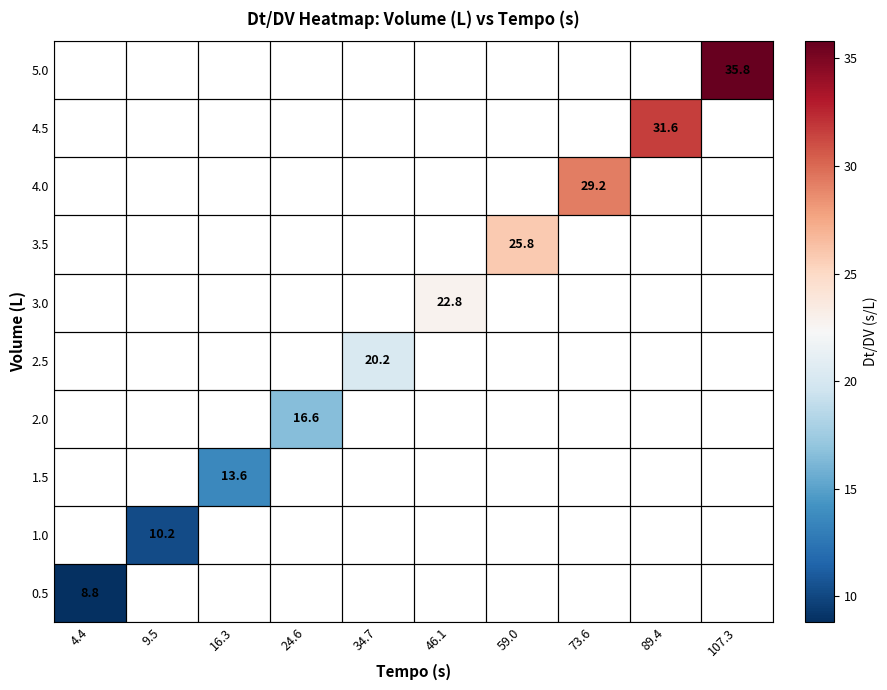

List the series in order of their overall mean, lowest first.

0.5, 1.0, 1.5, 2.0, 2.5, 3.0, 3.5, 4.0, 4.5, 5.0